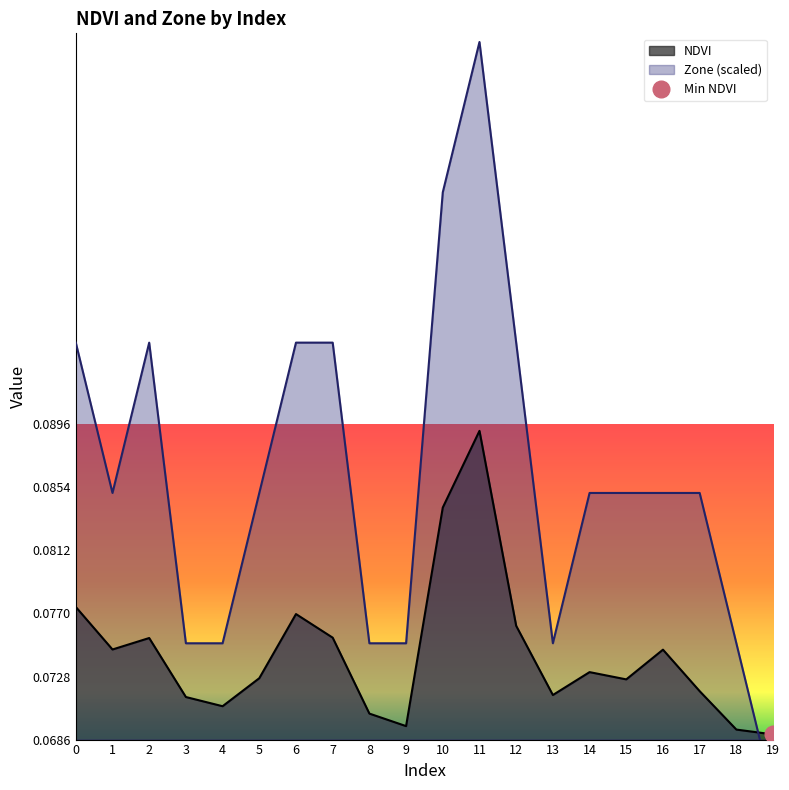

Where is NDVI nearest to the value 0?

19